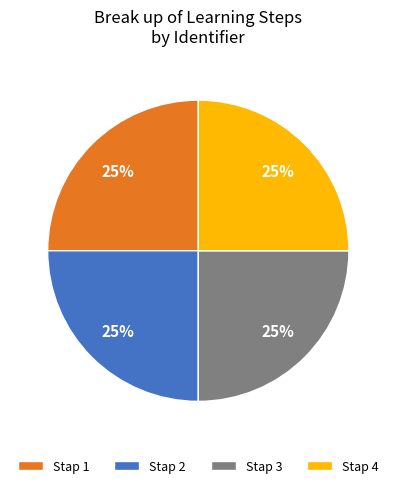

How many slices are in this pie chart?

4